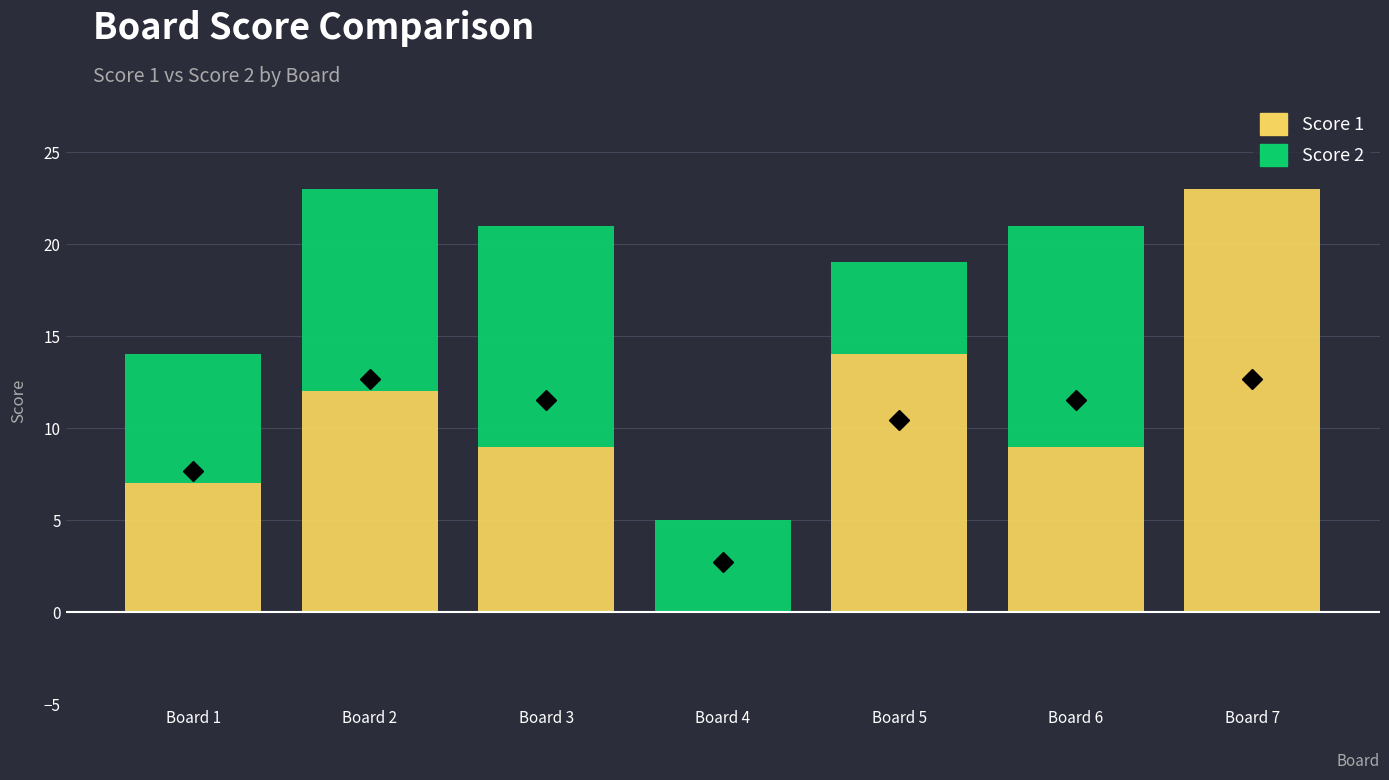

True or false: Score 1 has a value of 14 at Board 5.

True